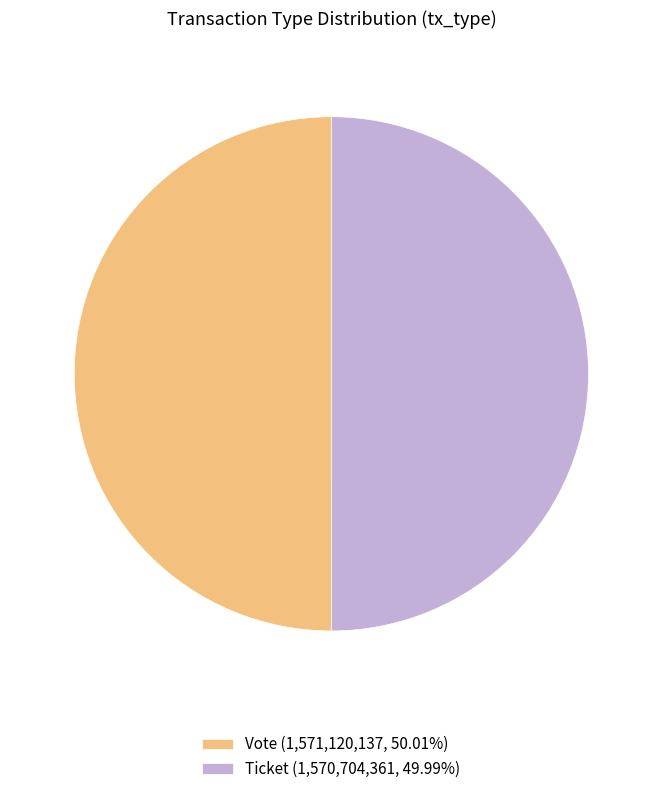

Approximately how many times larger is the value at Vote (1,571,120,137, 50.01%) compared to Ticket (1,570,704,361, 49.99%)?

1.0